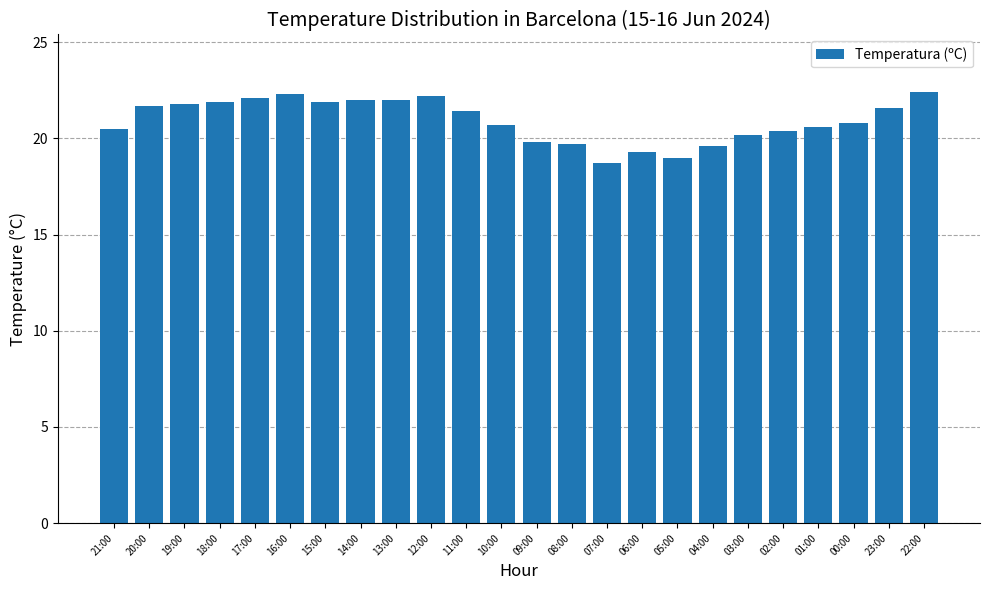

At which category does the chart reach its minimum across all series?

07:00